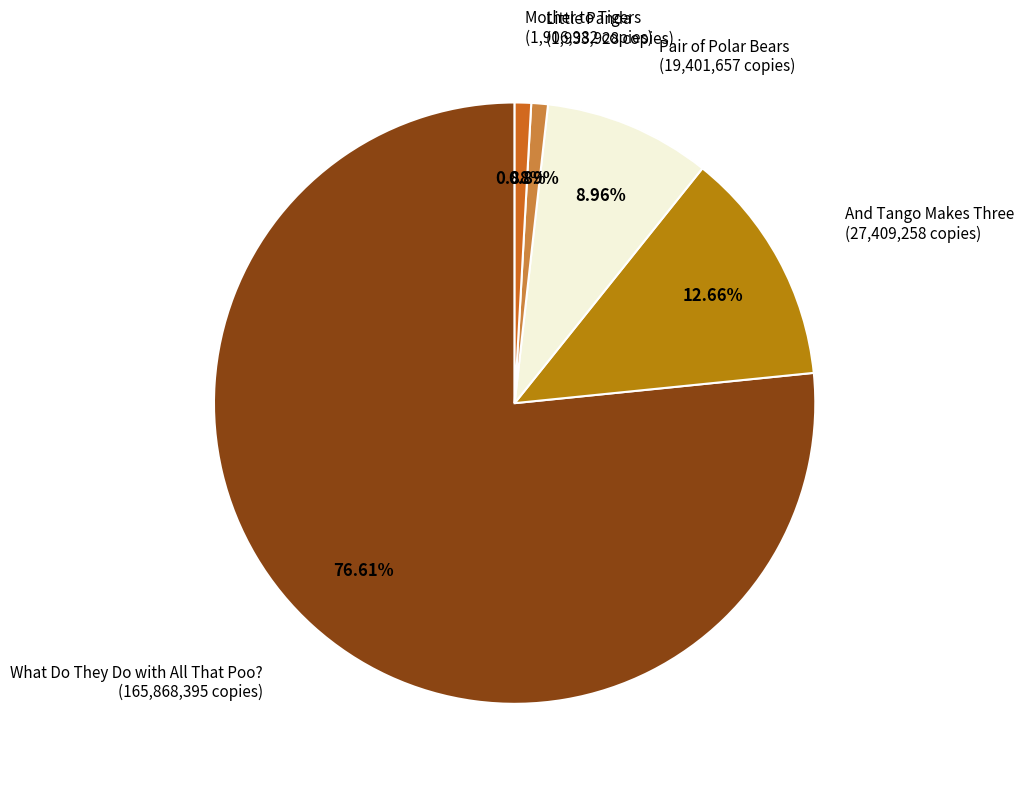

Does any single category account for the majority?

Yes